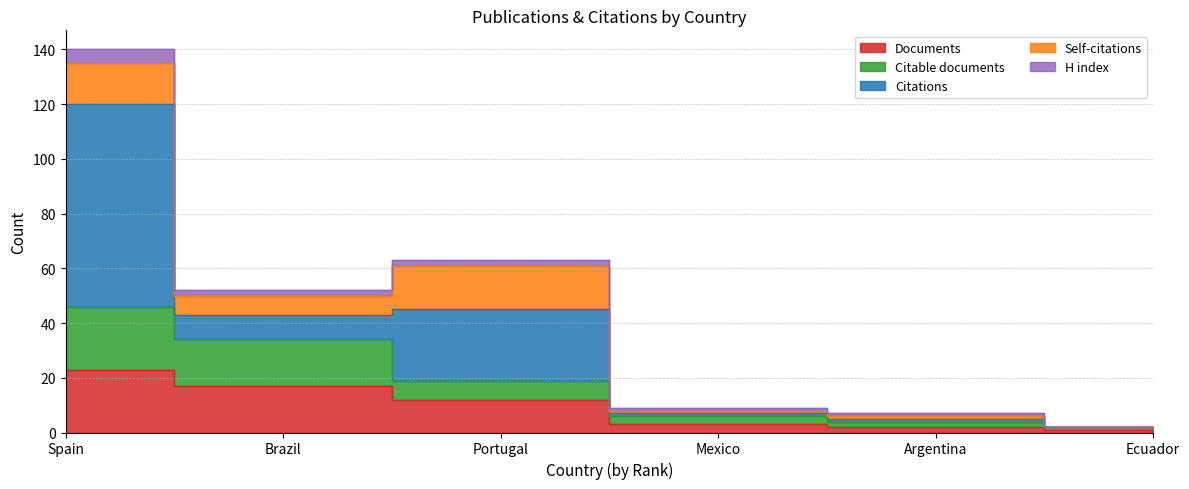

What is the minimum value for Documents?

1